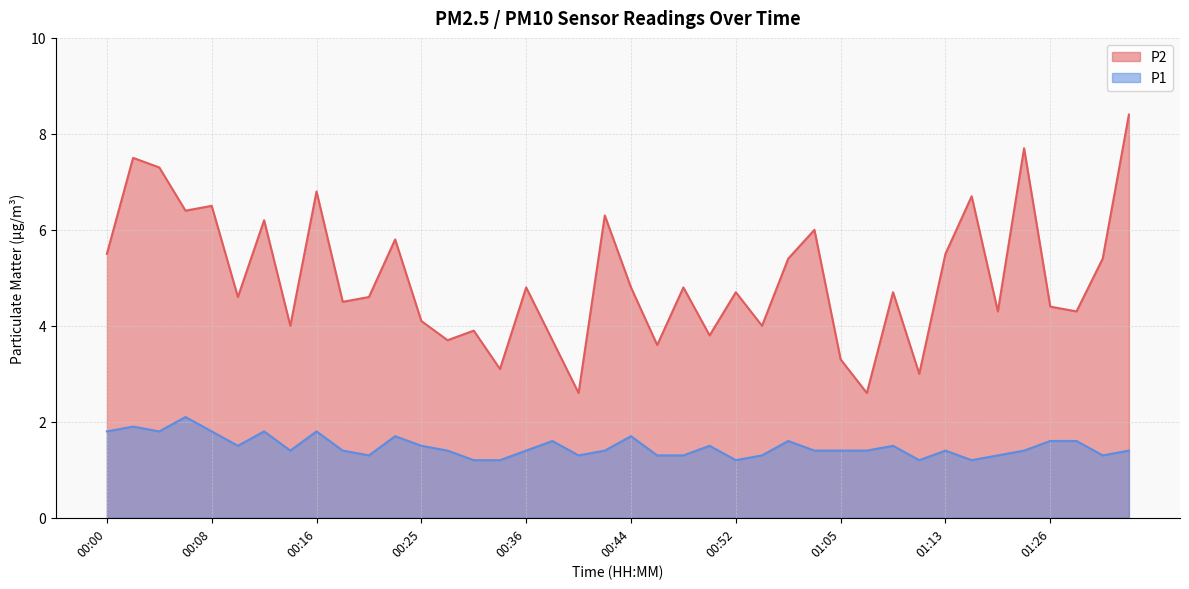

Rank the series at 01:13 from lowest to highest value.

P1, P2